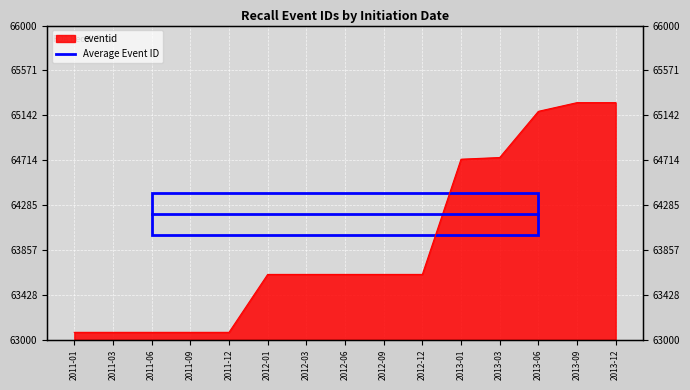

How many values are below 63624?

5